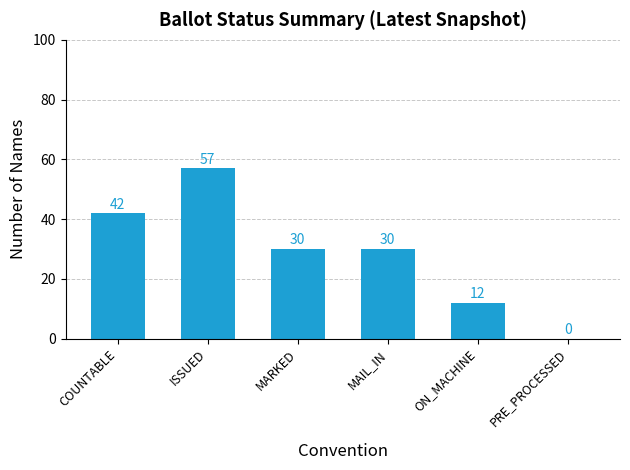

What is the approximate value at ISSUED, to the nearest 10?

60